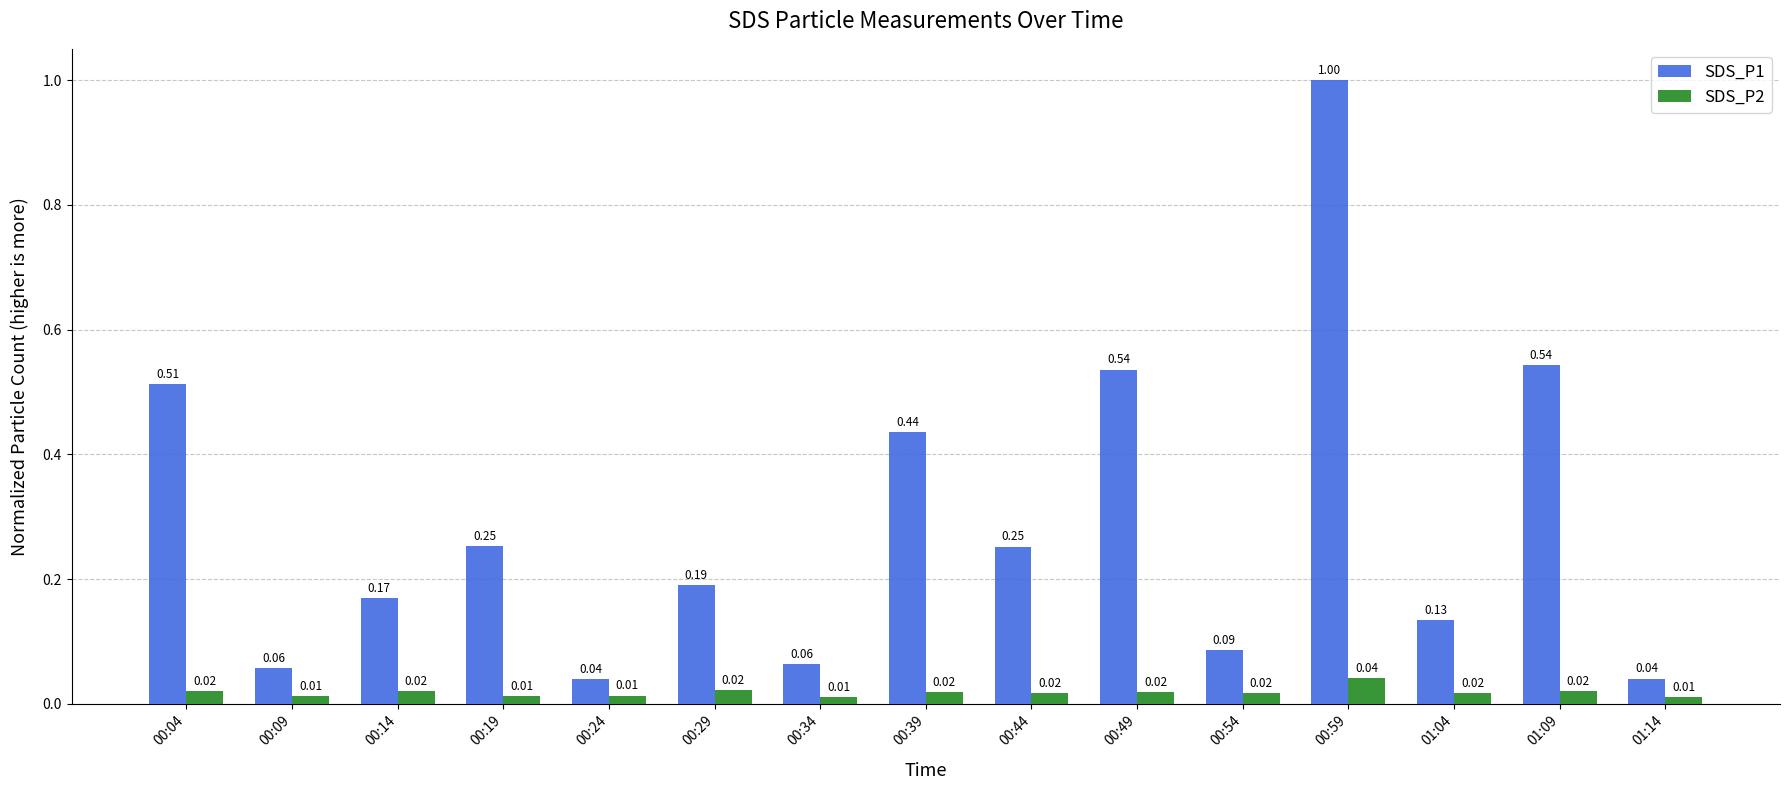

How many bars are there in total?

30